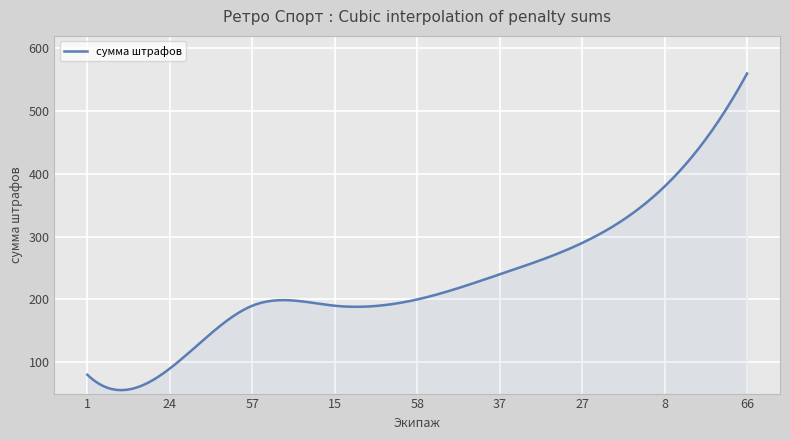

What is the difference between the maximum and minimum values?

504.5